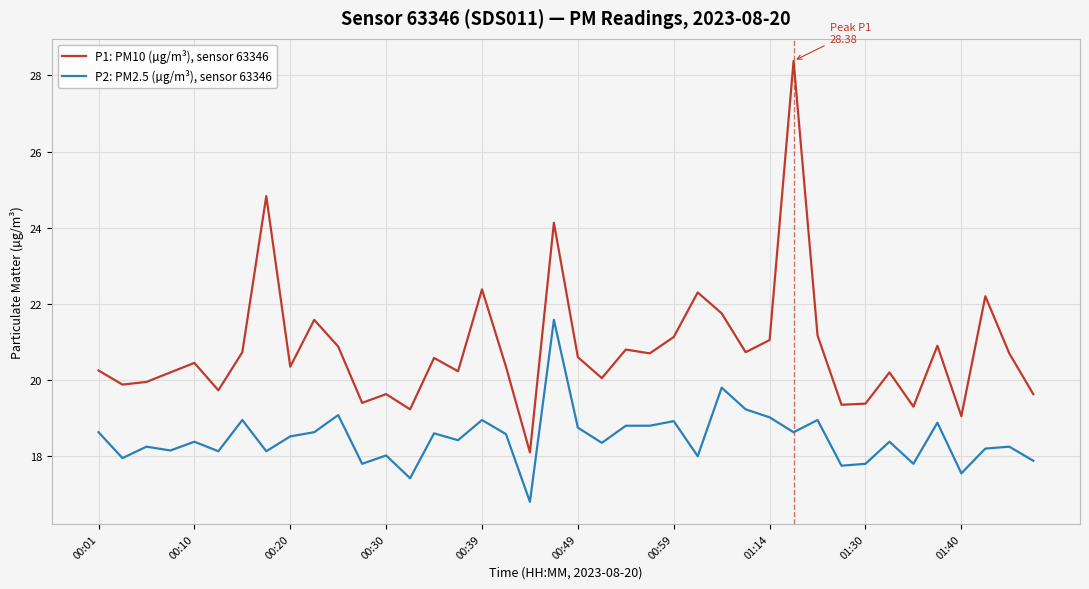

Rank the series by their maximum value, from lowest to highest.

P2: PM2.5 (µg/m³), sensor 63346, P1: PM10 (µg/m³), sensor 63346